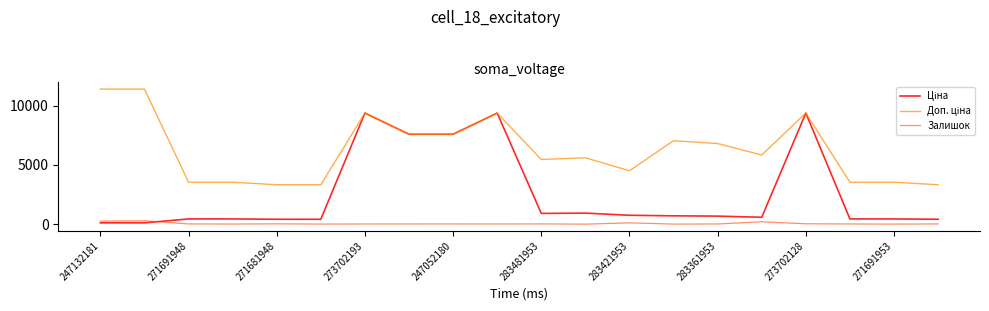

What is the maximum value shown in the chart?

11410.0